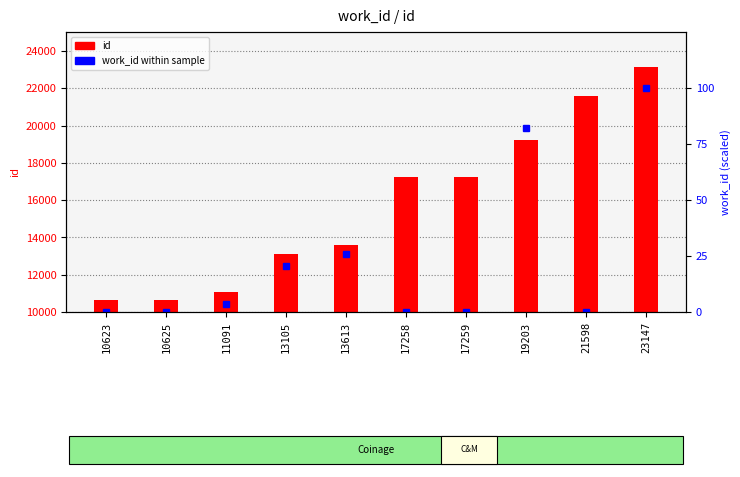

Between 13105 and 21598, which is larger?

21598